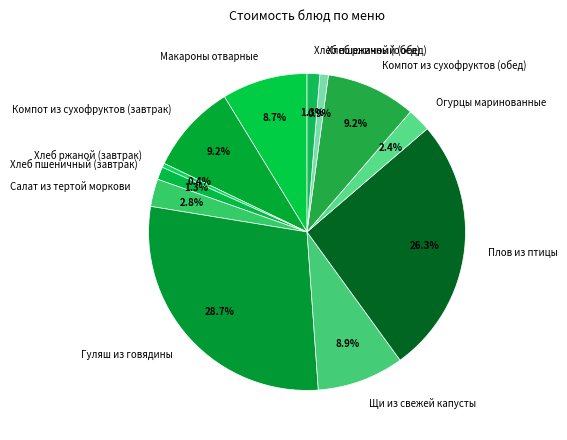

Count the number of slices in the pie.

12